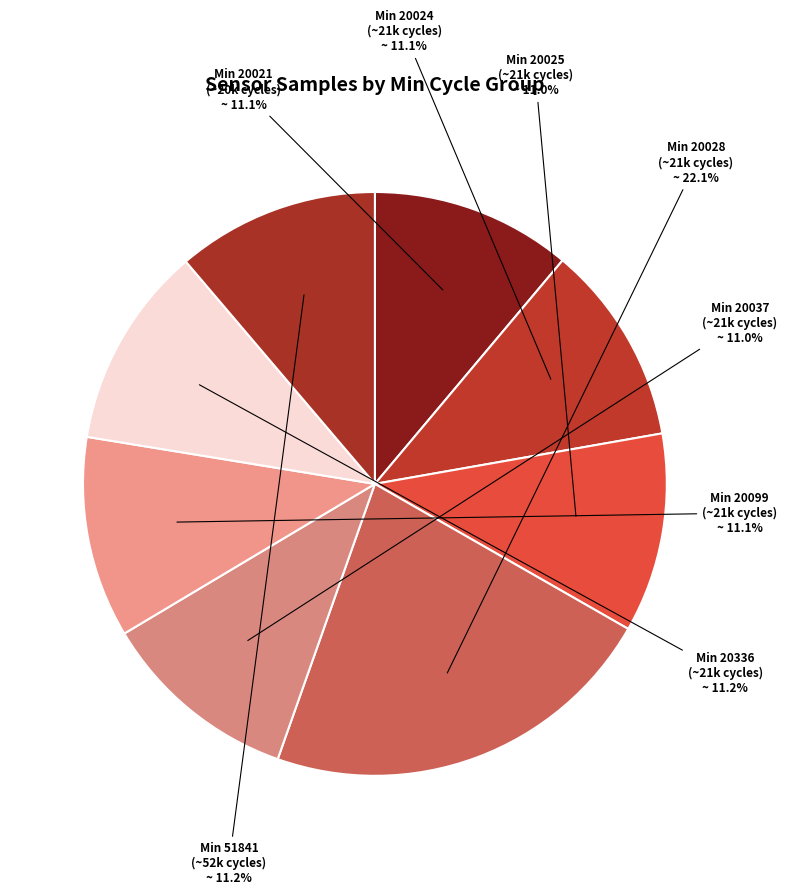

Approximately how many times larger is the value at Min 20021 (~20k cycles) compared to Min 20099 (~21k cycles)?

1.0